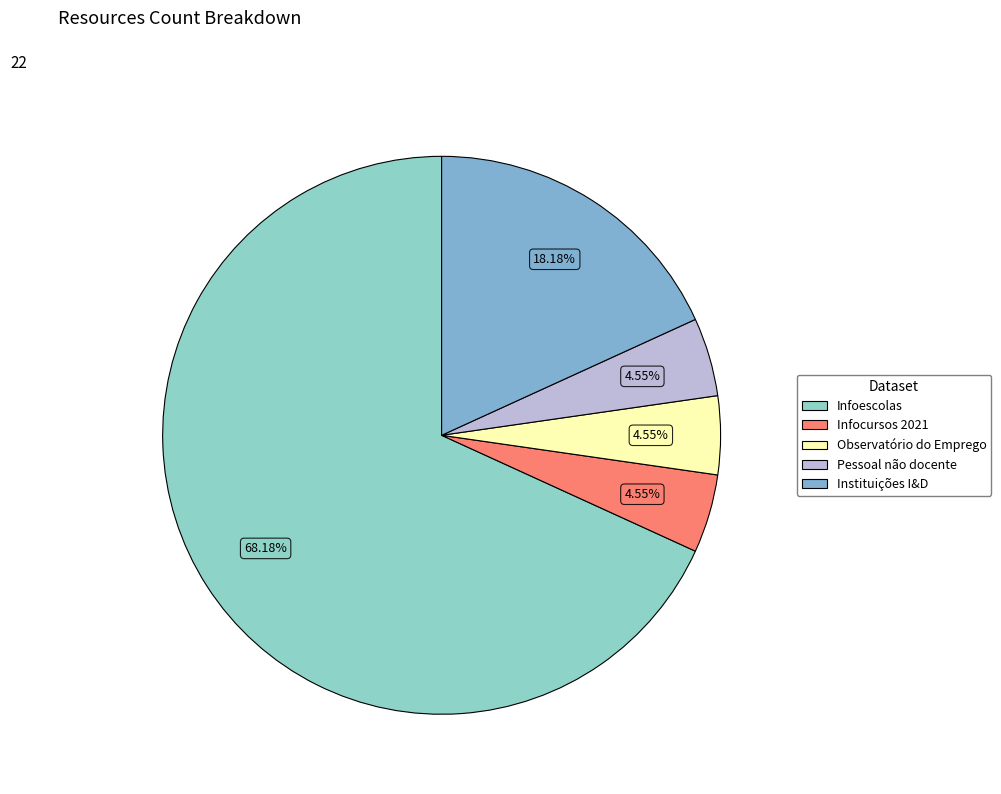

Does Infoescolas account for over 50% of the chart?

Yes